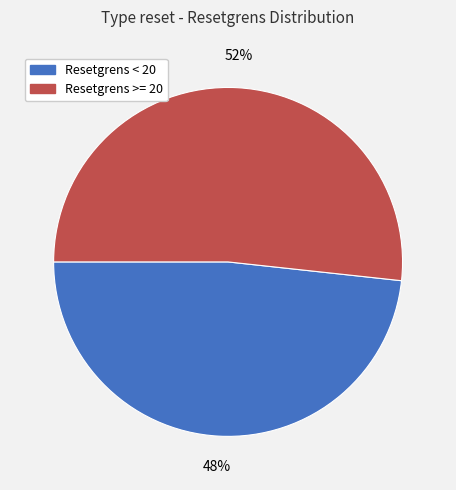

The Resetgrens >= 20 slice represents 44% of the pie. True or false?

False